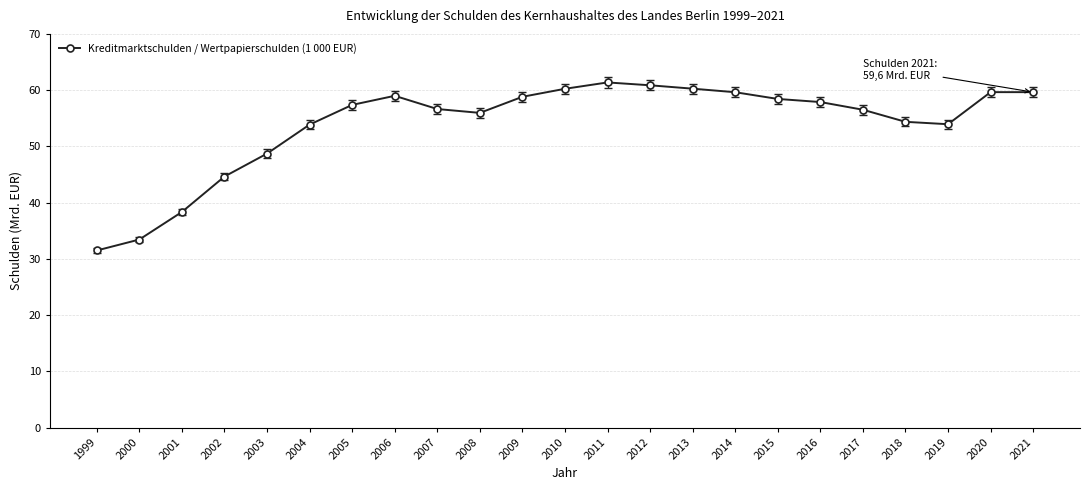

Read the value at 2013.

60.3